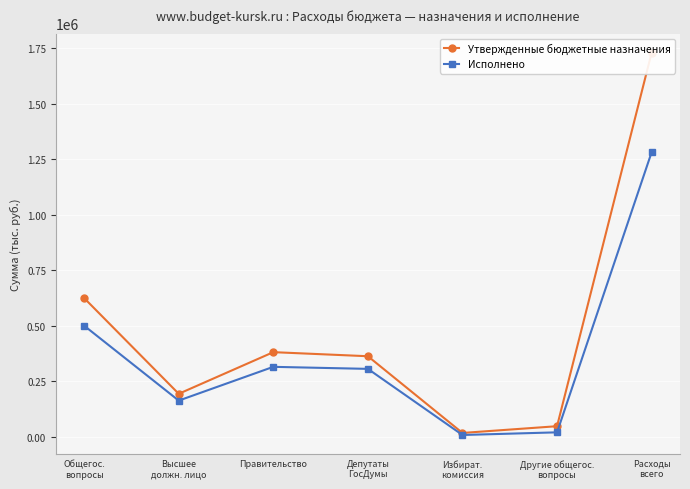

True or false: Утвержденные бюджетные назначения has more than 0 points higher than both neighbors.

True